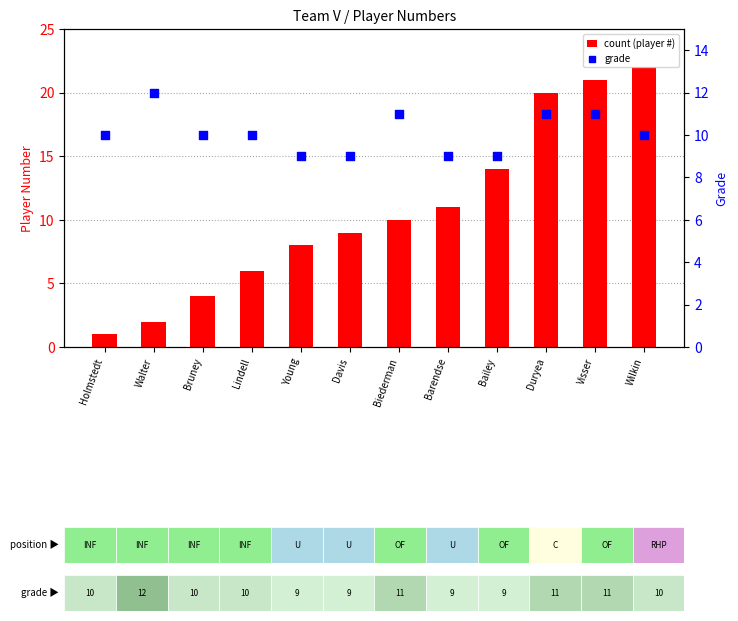

Which series has the widest spread of Y values?

Home/Away Number